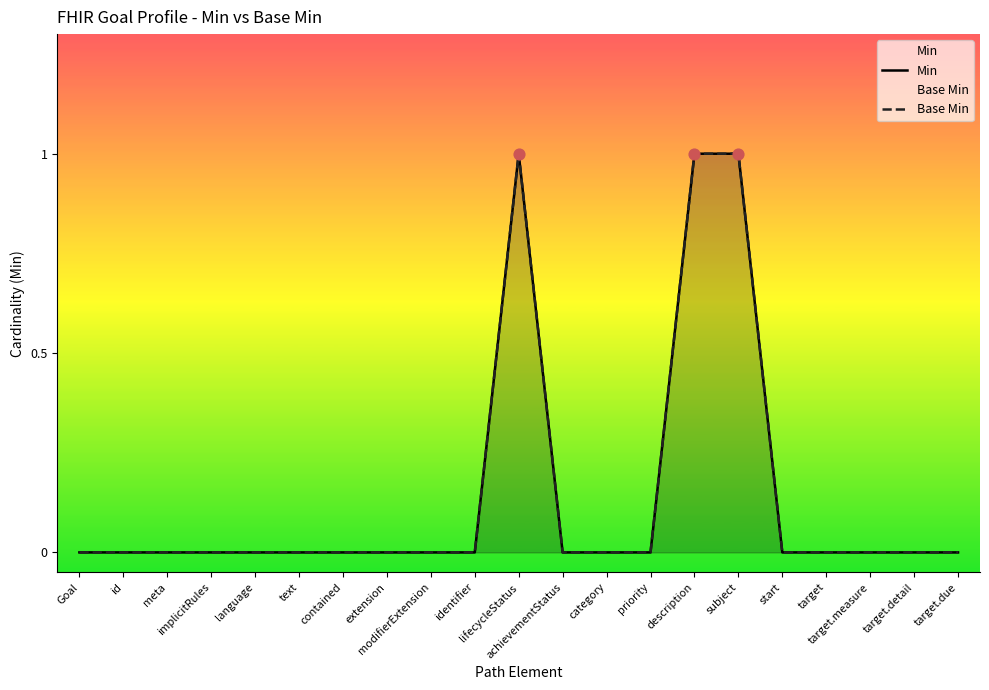

Which series has the widest spread of Y values?

Min